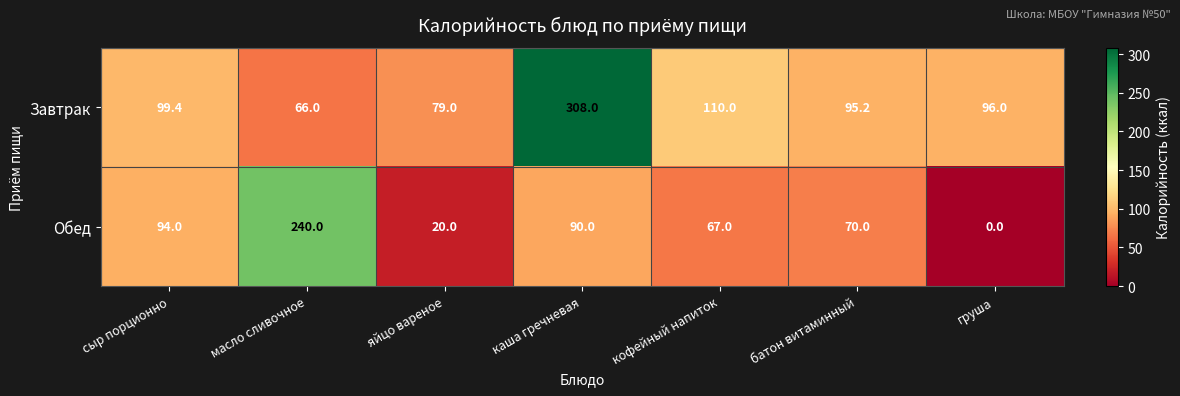

Reading left to right, transcribe all the data shown in this chart.

Завтрак: 99.4	66.0	79.0	308.0	110.0	95.2	96.0
Обед: 94.0	240.0	20.0	90.0	67.0	70.0	0.0